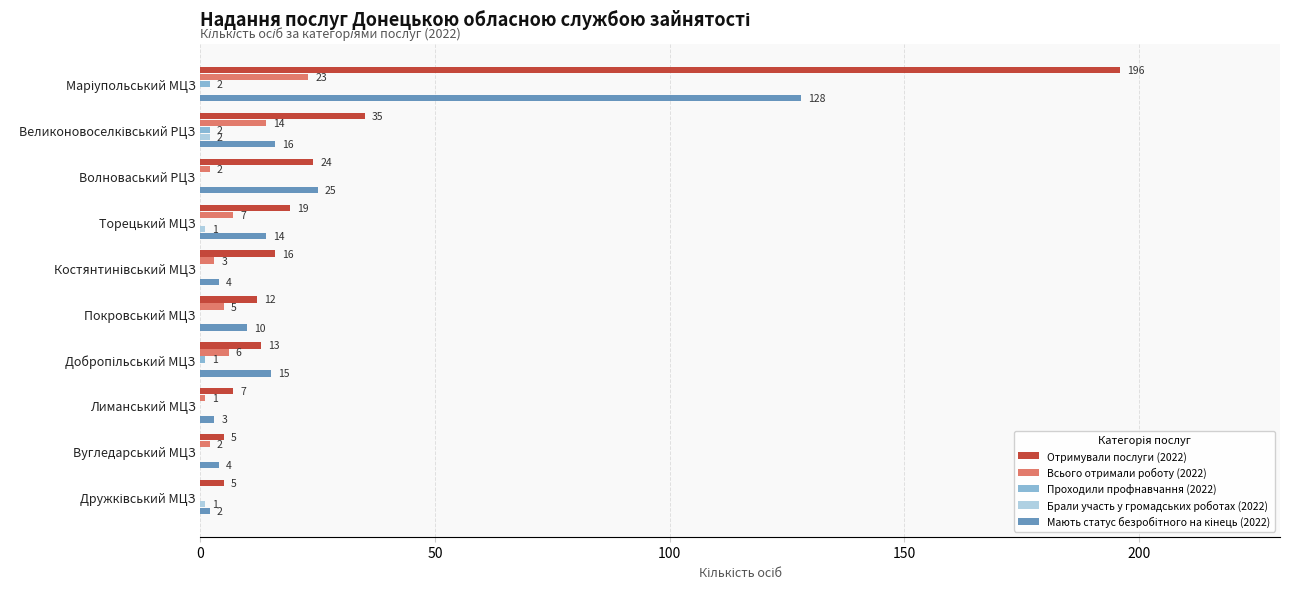

Which series changed the most between Торецький МЦЗ and Вугледарський МЦЗ?

Отримували послуги (2022)